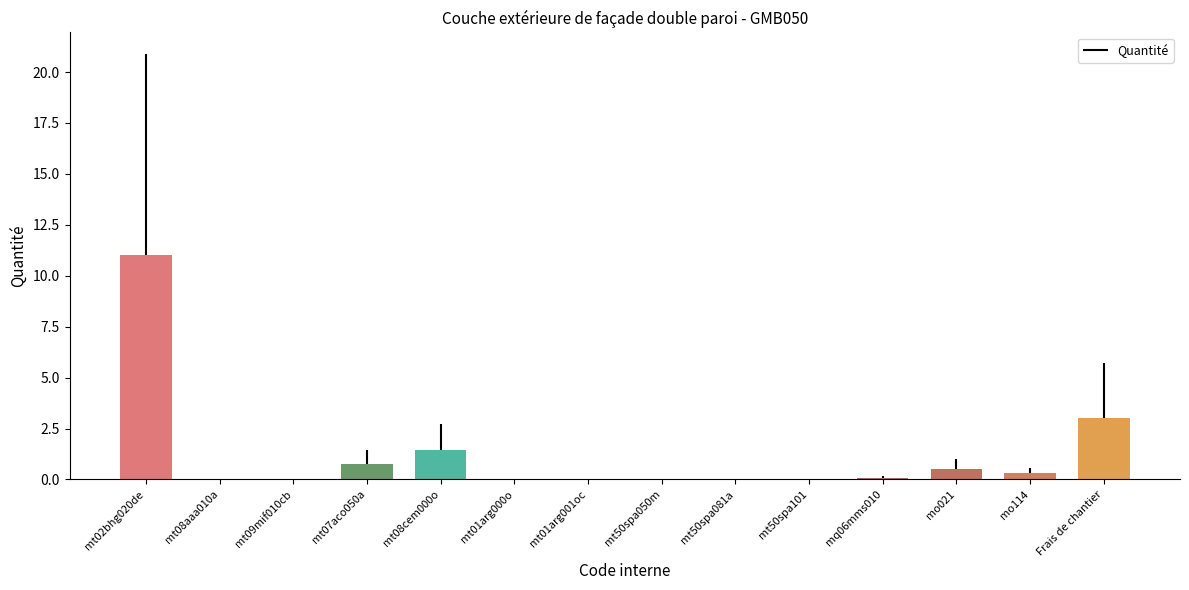

The value at mt08cem000o is 2.4. True or false?

False